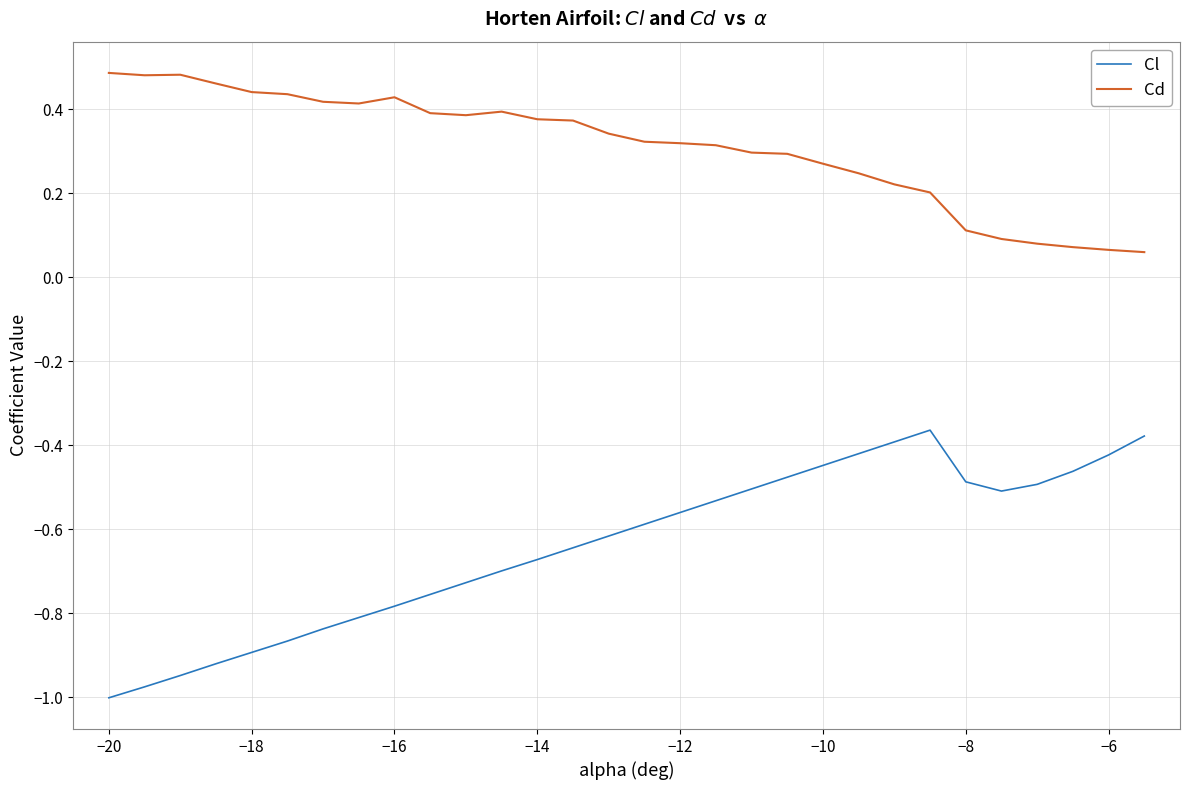

True or false: Cl and Cd intersect in this chart.

False